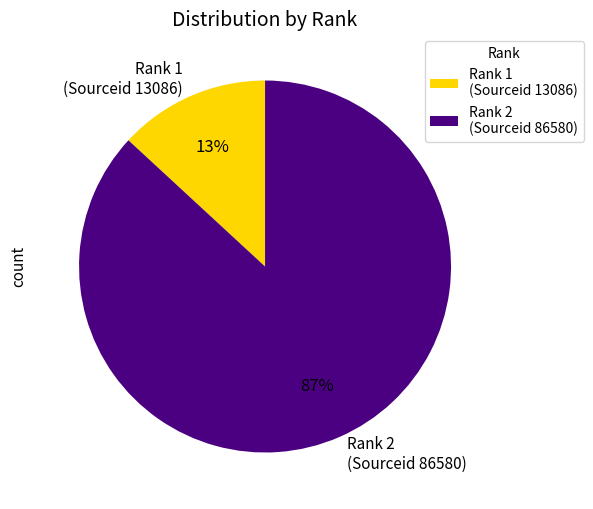

Which has a higher value, Rank 1 (Sourceid 13086) or Rank 2 (Sourceid 86580)?

Rank 2 (Sourceid 86580)